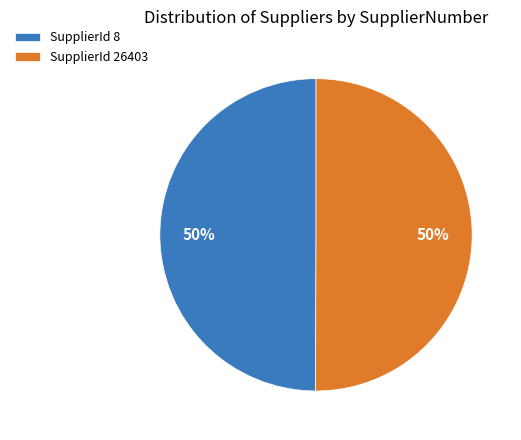

Count the number of slices in the pie.

2